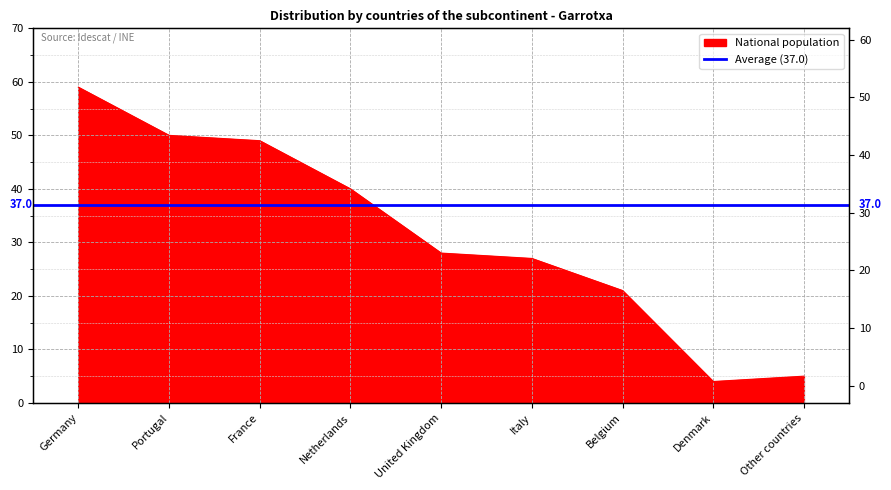

How many values are below 28?

4